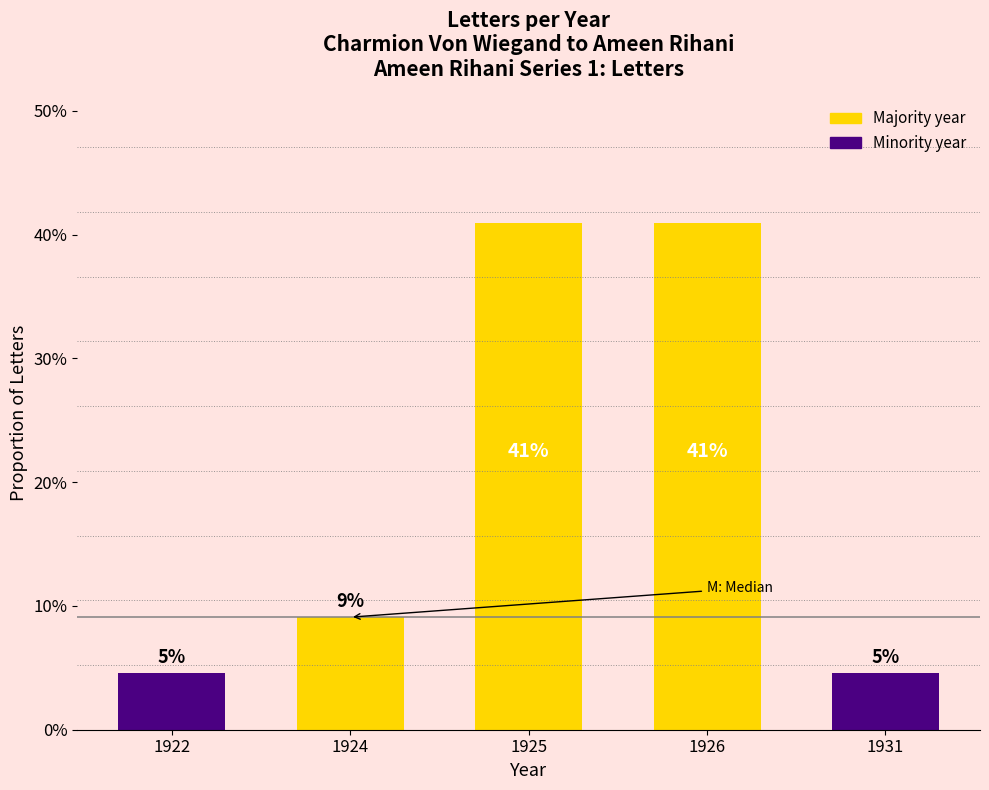

Are the bars horizontal?

No